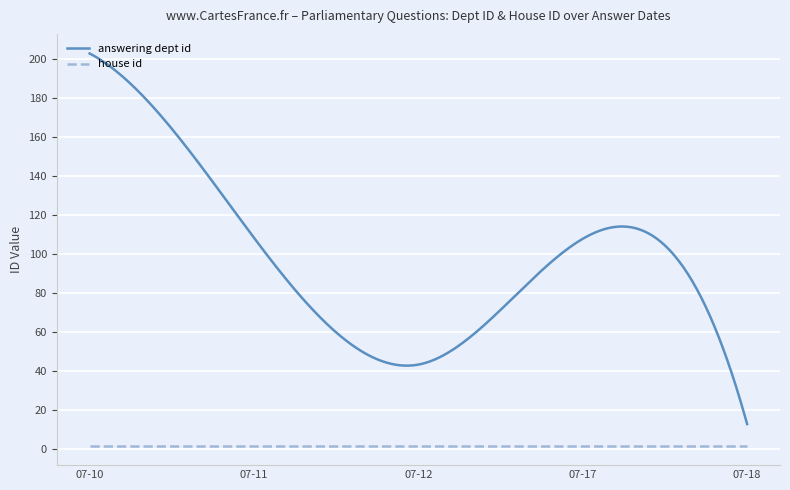

Rank the series by their average value, from highest to lowest.

answering dept id, house id